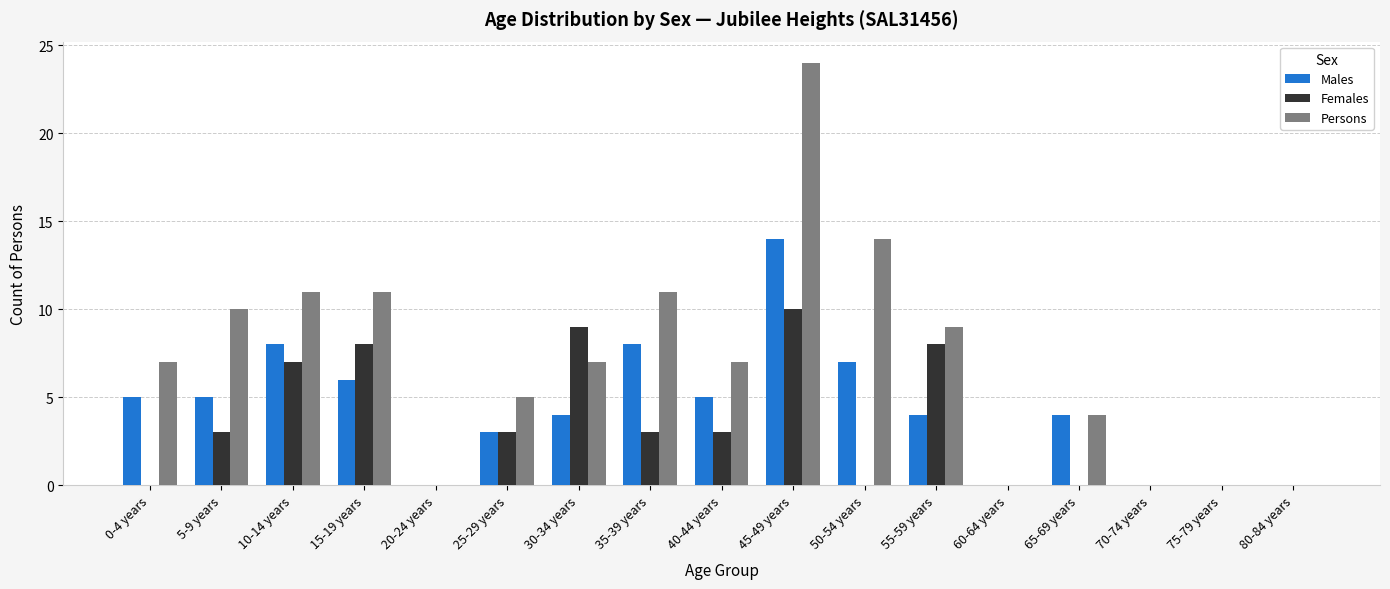

What is the total value across all series at 55-59 years?

21